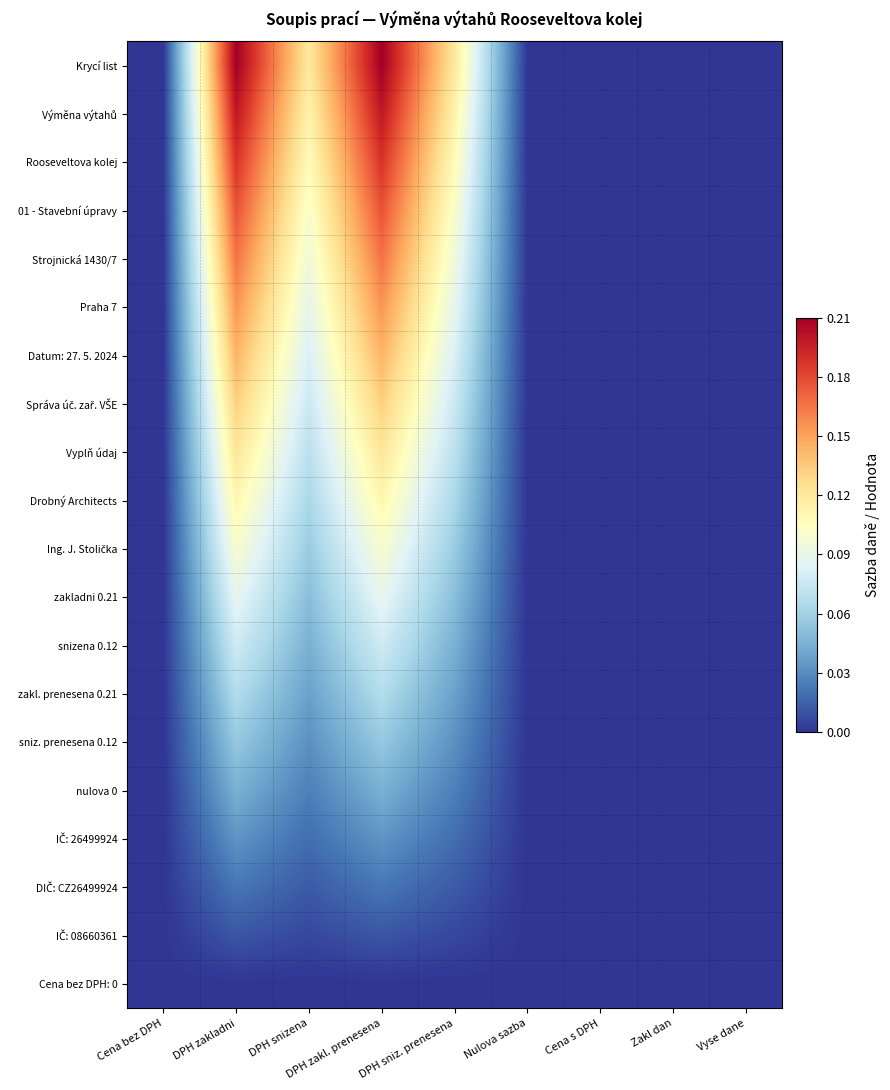

Which has a higher value, DPH zakl. prenesena or Zakl dan?

DPH zakl. prenesena